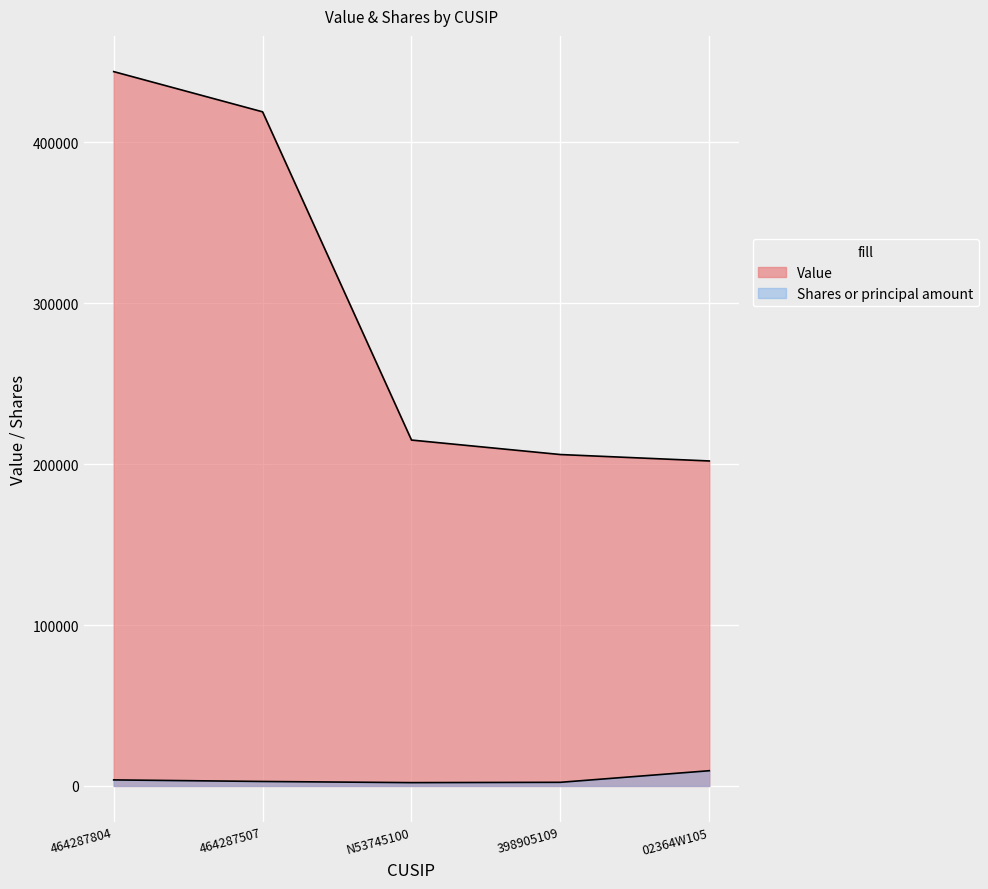

Where is the first local minimum for Shares or principal amount?

N53745100